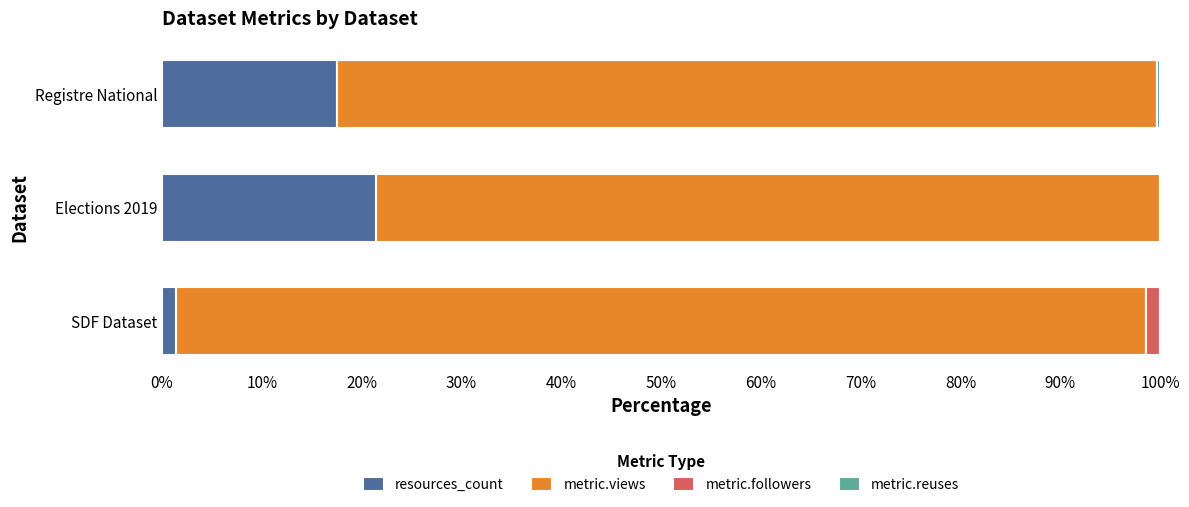

What is the highest value of the resources_count series?

21.4